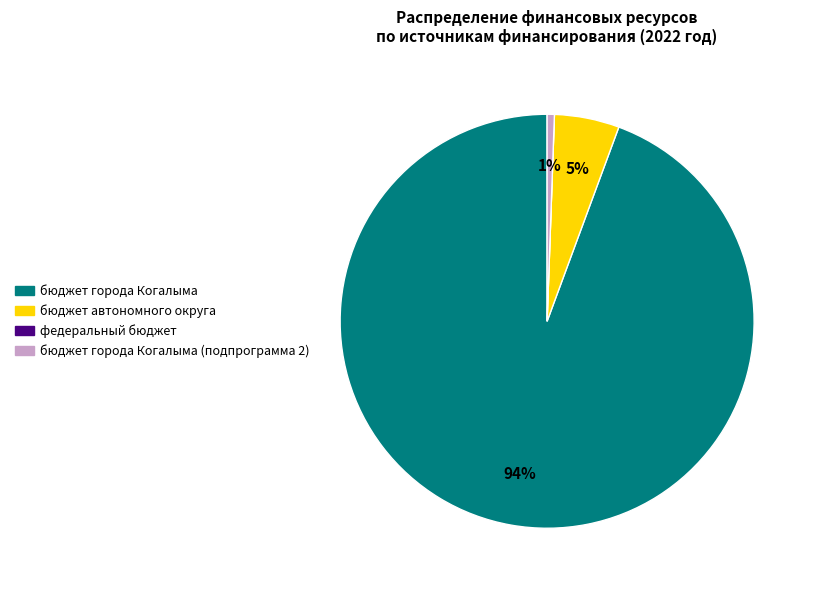

Combined, do бюджет города Когалыма and бюджет автономного округа account for over 50%?

Yes